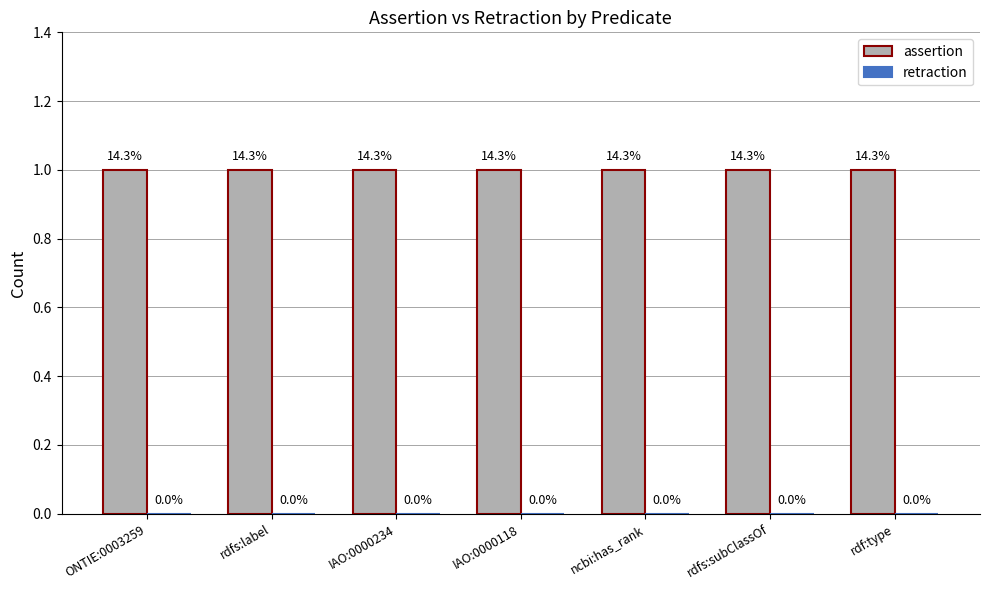

Reading left to right, list all the values displayed in this chart.

assertion: ONTIE:0003259=1	rdfs:label=1	IAO:0000234=1	IAO:0000118=1	ncbi:has_rank=1	rdfs:subClassOf=1	rdf:type=1
retraction: ONTIE:0003259=0	rdfs:label=0	IAO:0000234=0	IAO:0000118=0	ncbi:has_rank=0	rdfs:subClassOf=0	rdf:type=0